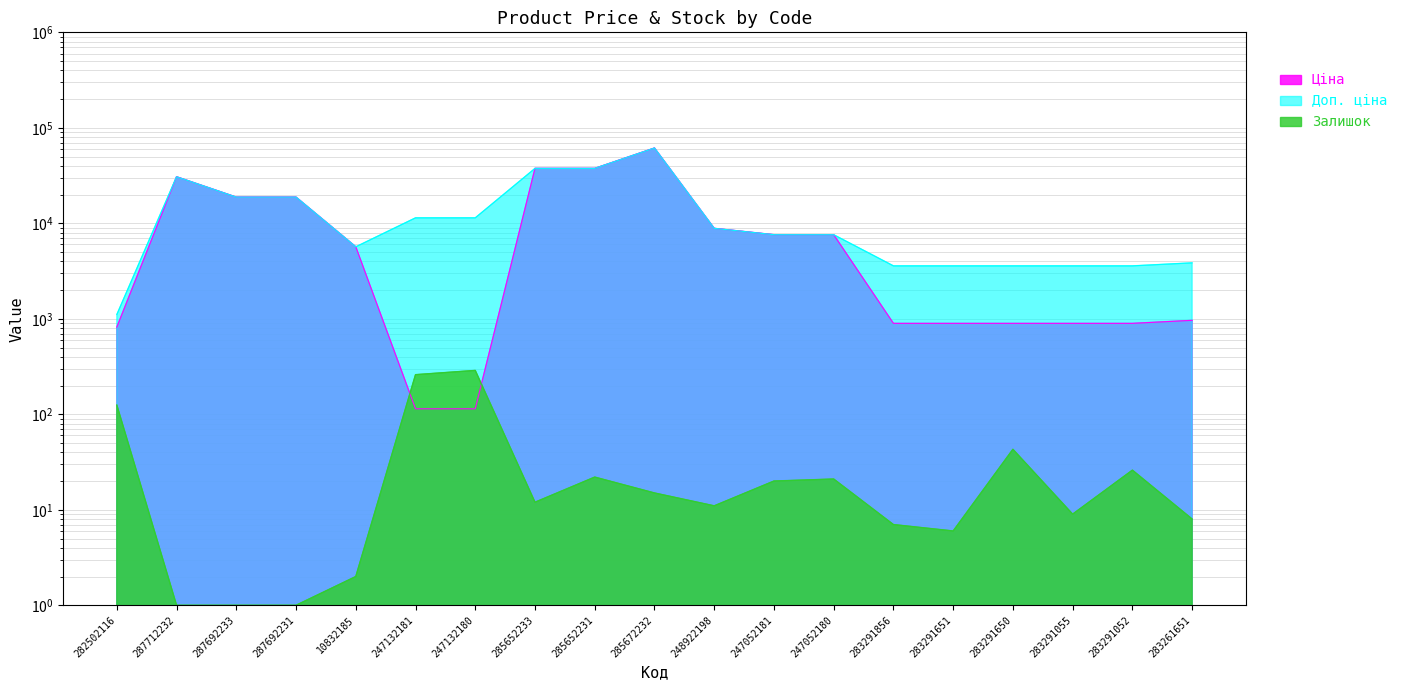

Where is Доп. ціна nearest to the value 31271?

287712232